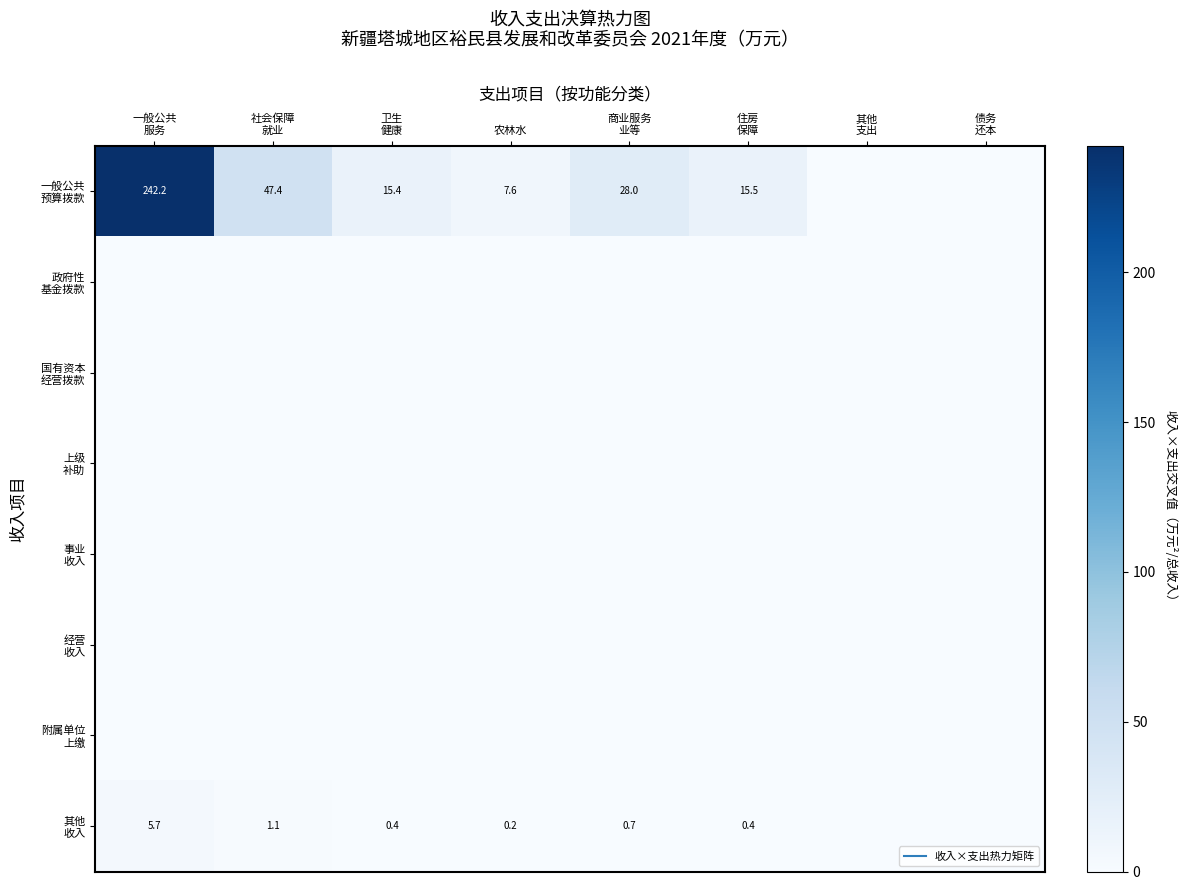

What is the total value across all series at 农林水?

7.8